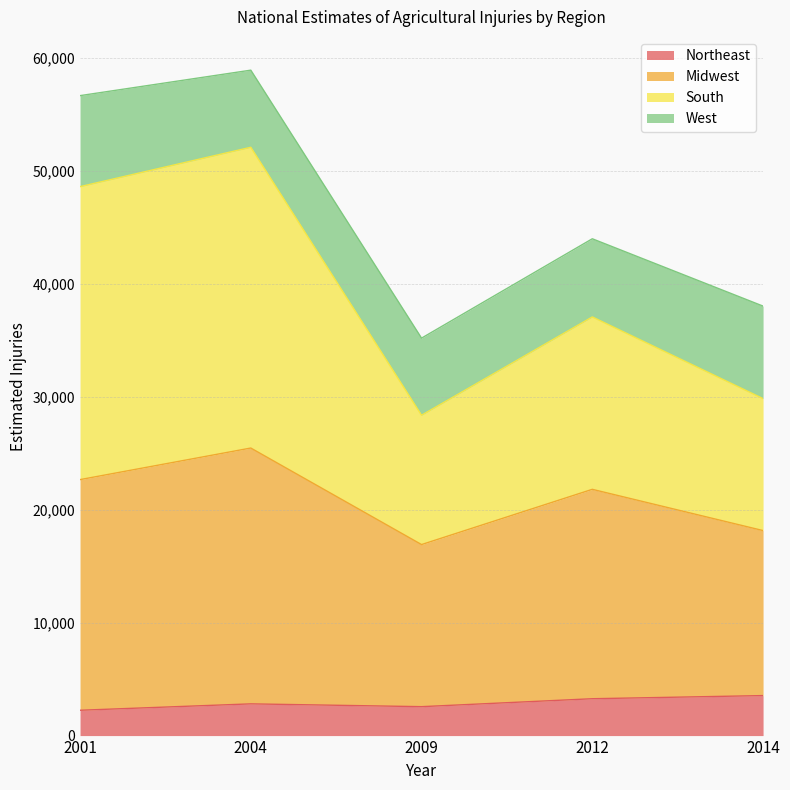

Which category has the lowest value across all series?

2001